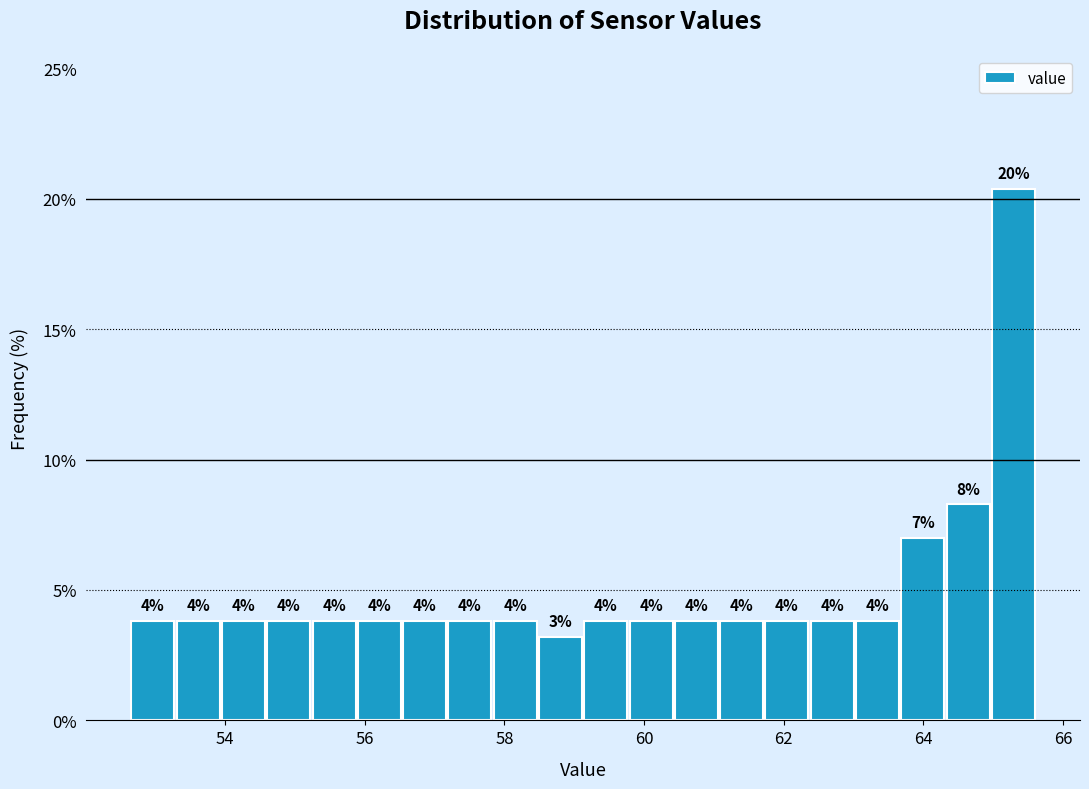

Read against the x-axis, roughly where is the centre of the tallest bar?

65.2